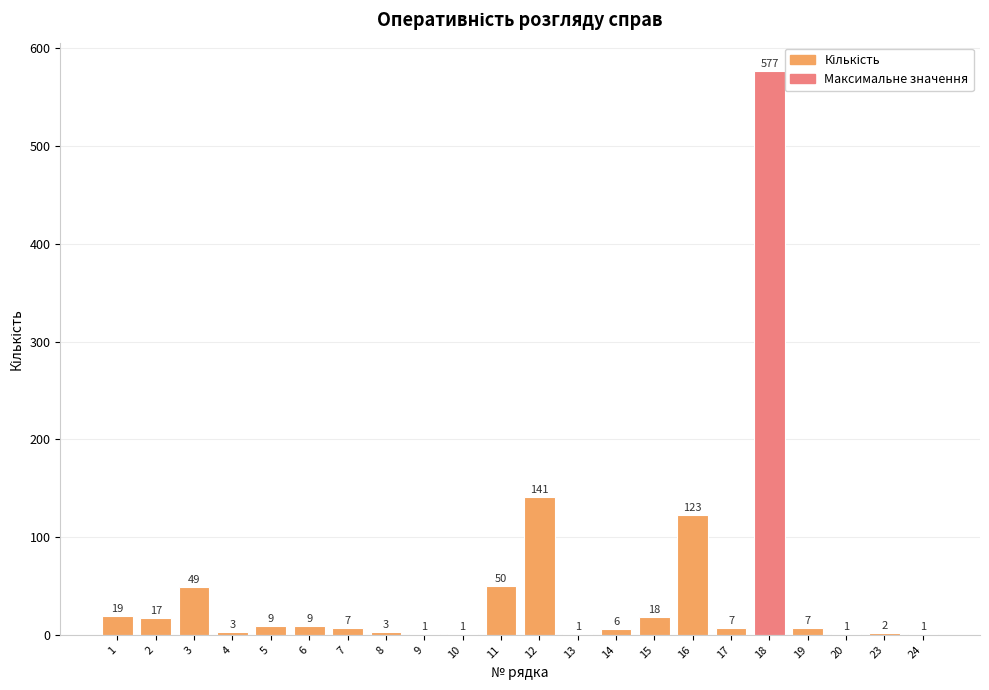

Is it true that the value at 2 is 17?

True